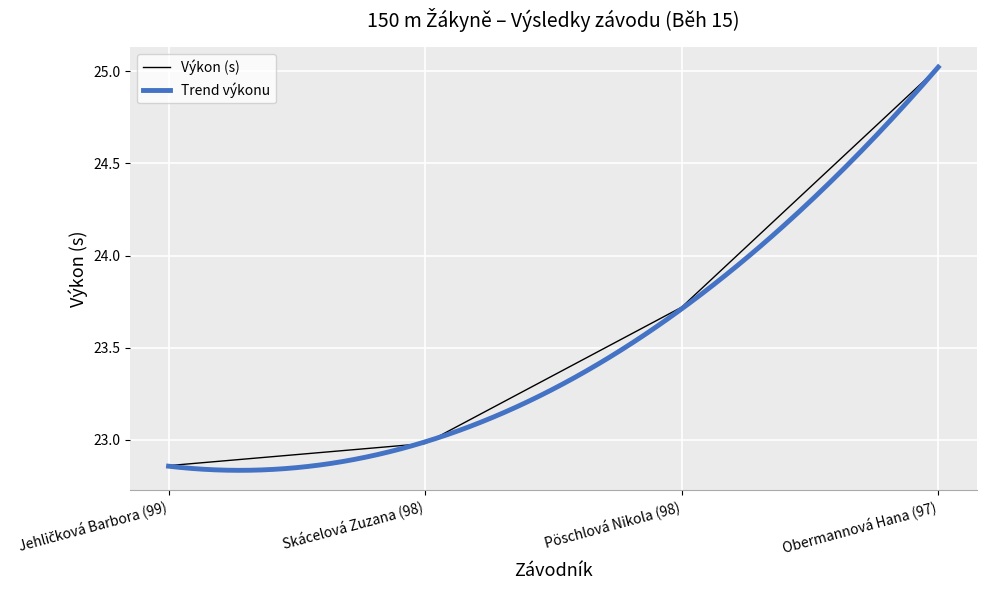

Count the number of data series in this chart.

1